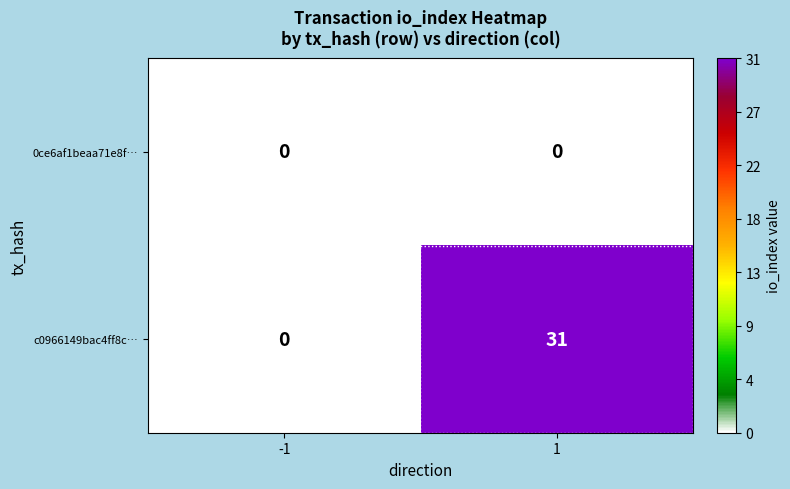

Between -1 and 1, which series saw the biggest shift?

c0966149bac4ff8c…